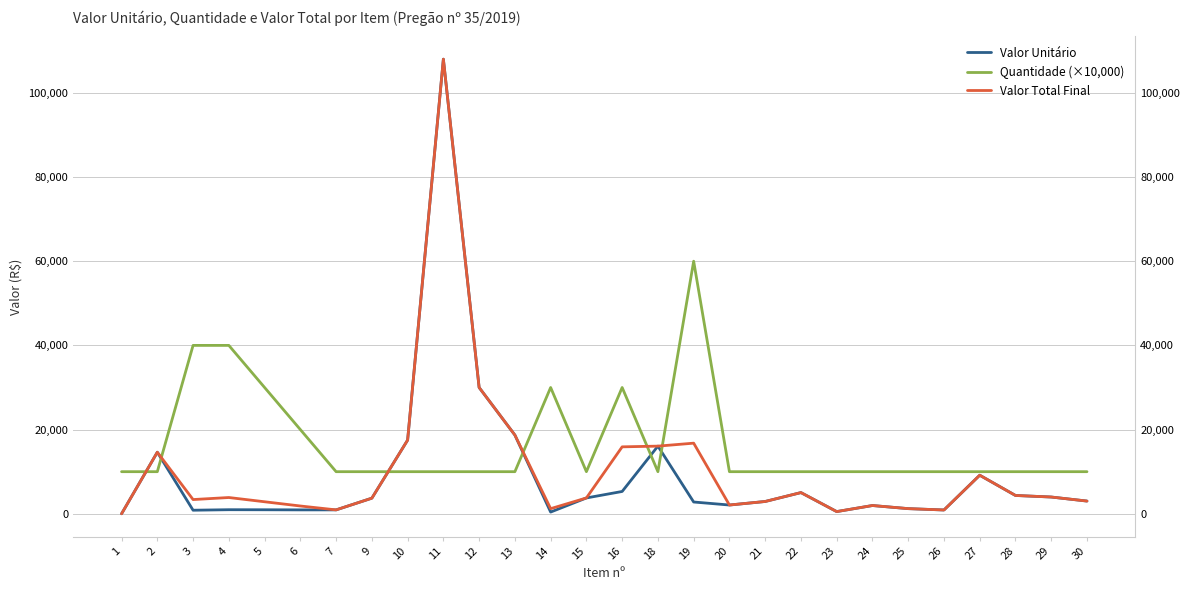

What is the approximate value of Valor Unitário at 9?

3706.7